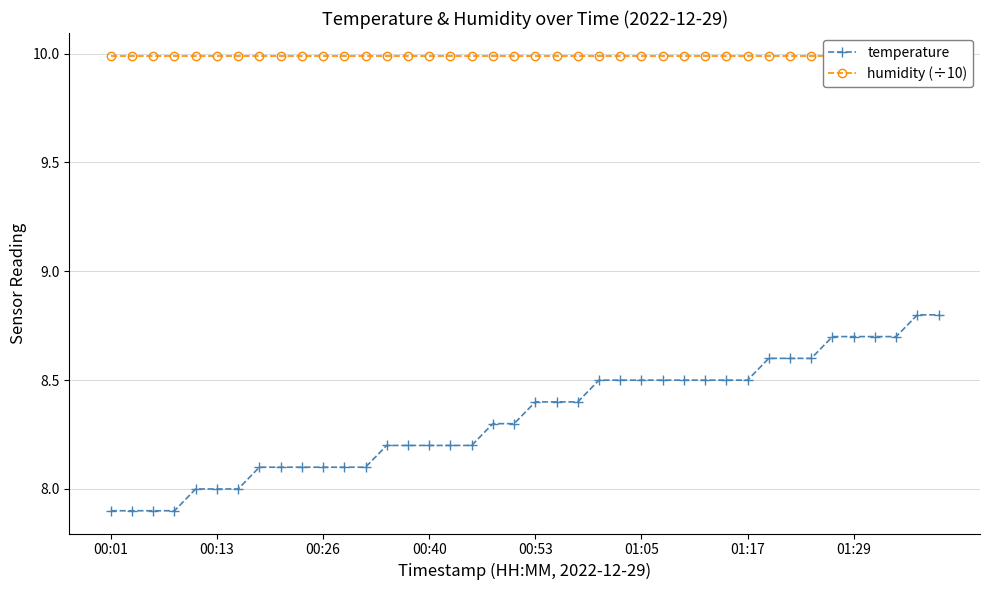

True or false: humidity (÷10) and temperature cross at least once.

False